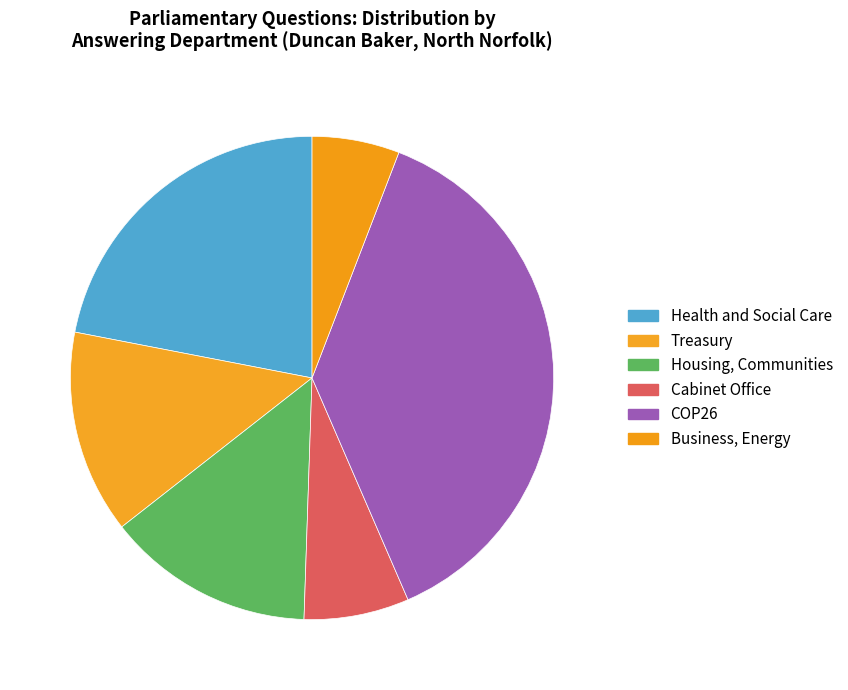

What is the largest slice in the pie chart?

COP26